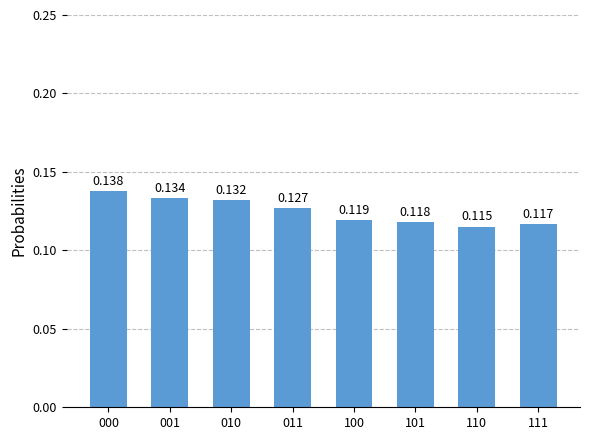

List the labels in order of value, largest first.

000, 001, 010, 011, 100, 101, 111, 110